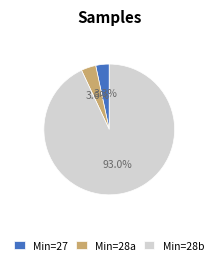

Count the number of slices in the pie.

3